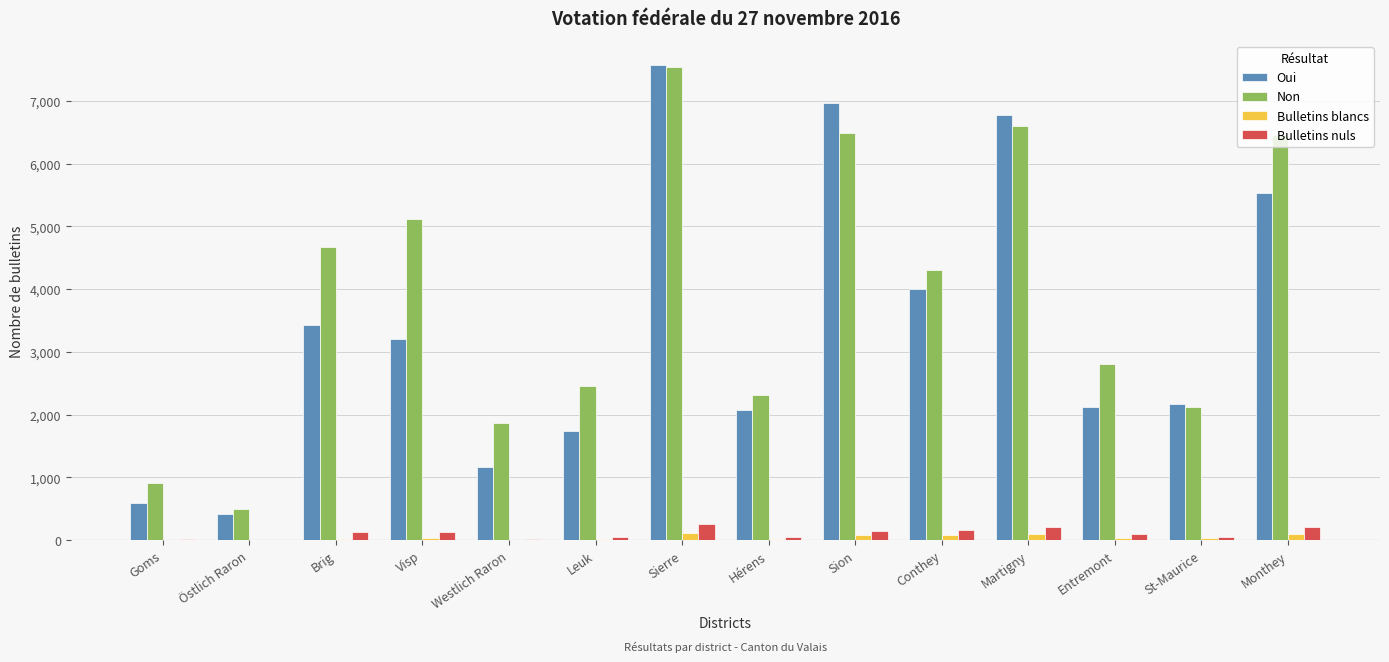

What is the total value across all series at Hérens?

4461